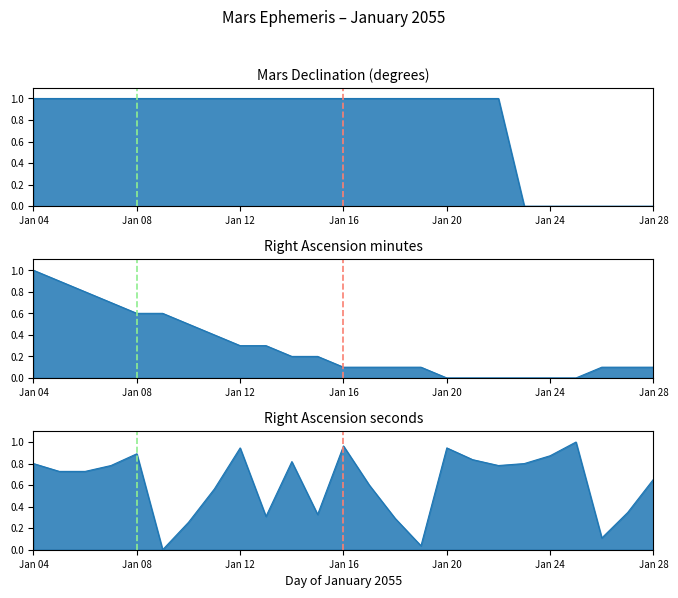

Rank the series by their average value, from lowest to highest.

RA min_line, RA sec_line, Declination deg_line